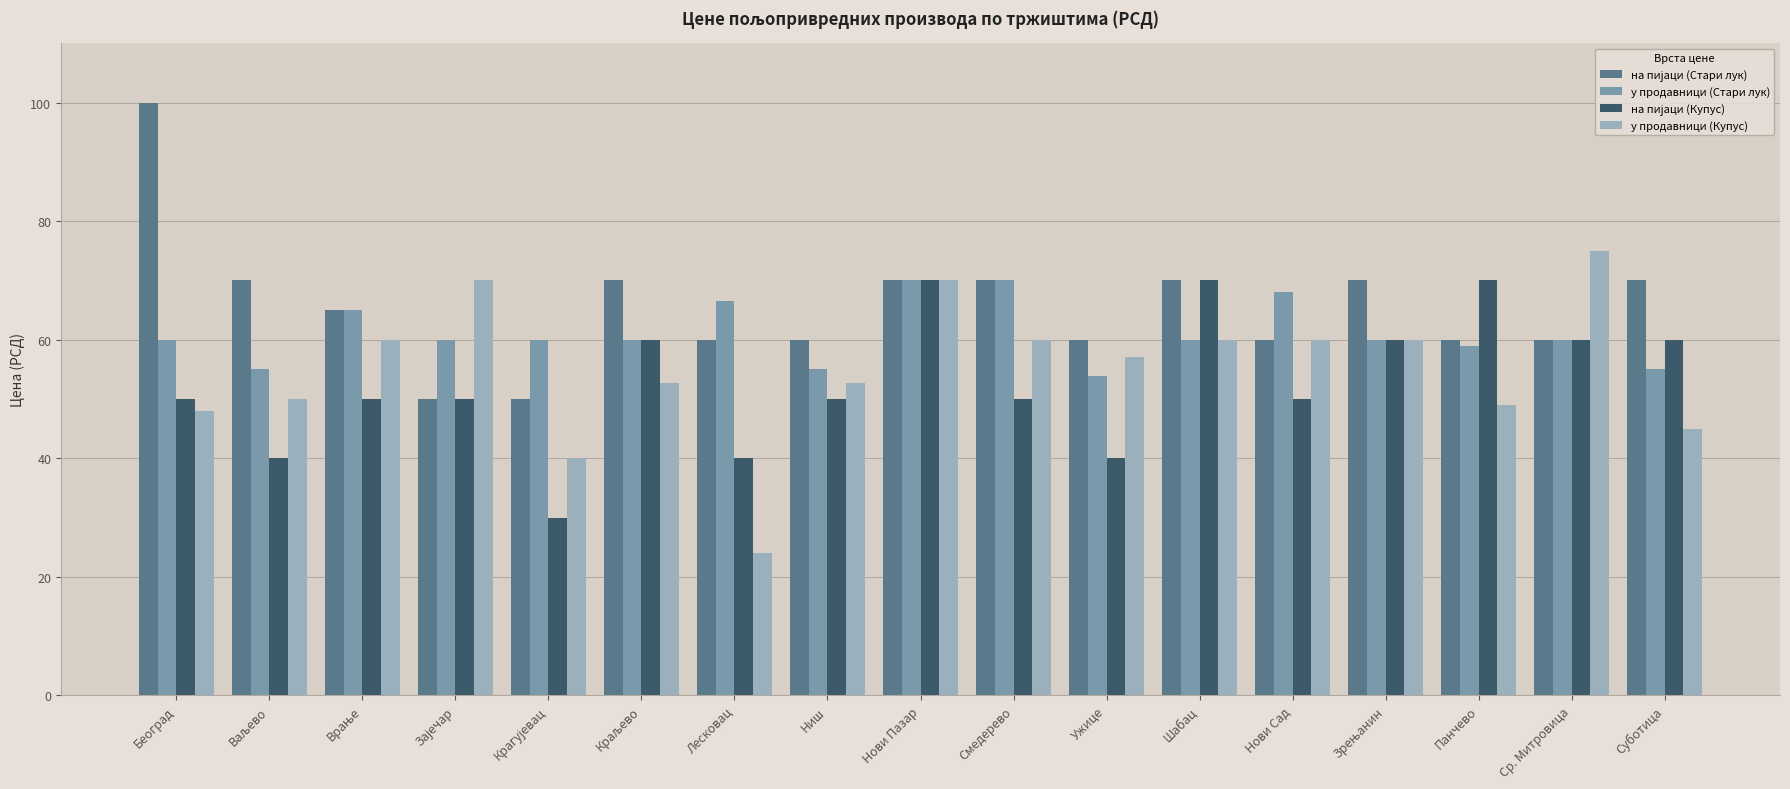

What value does the у продавници (Купус) series have at Нови Сад?

60.0